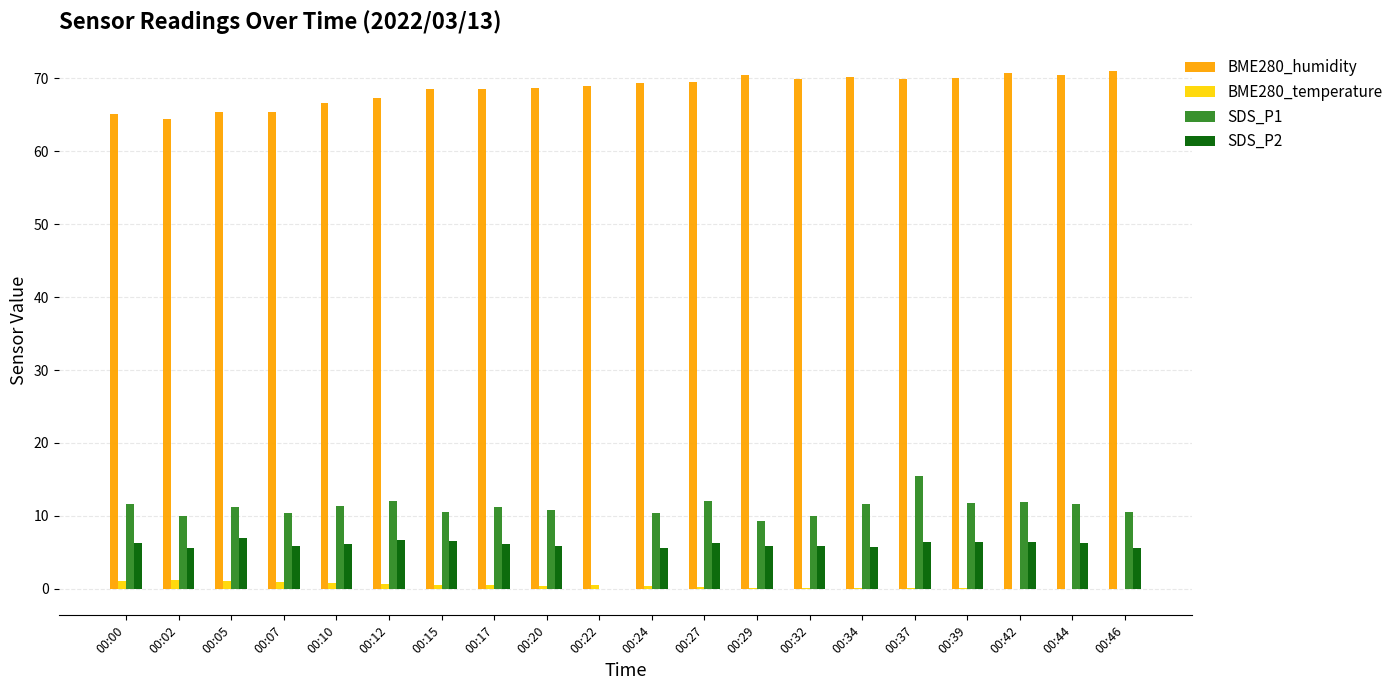

The value of SDS_P2 at 00:22 is 3.4. True or false?

False